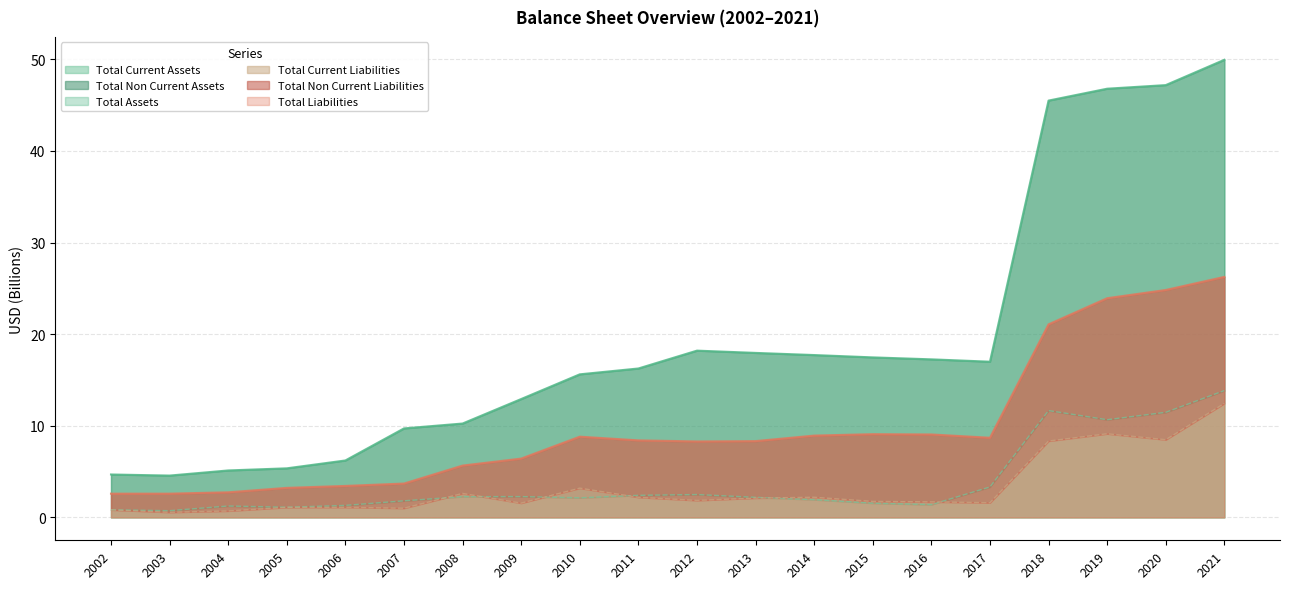

Which category has the highest value in the Total Current Liabilities series?

2021